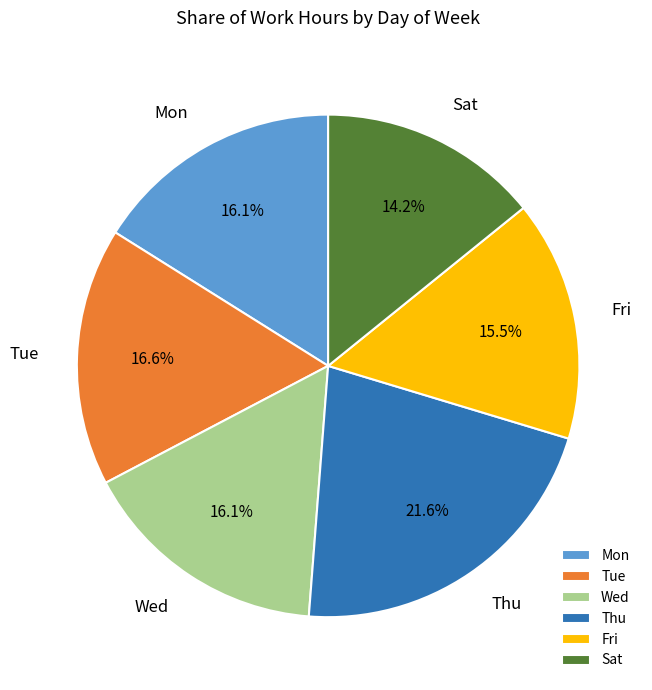

To the nearest percent, what percentage of the pie is Mon?

16%